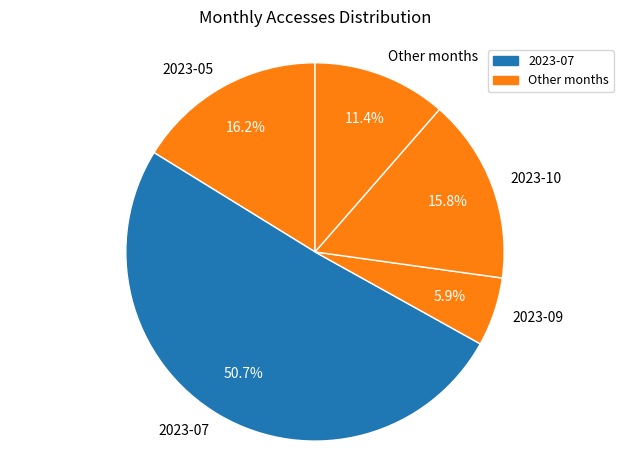

Which slice is the largest?

2023-07